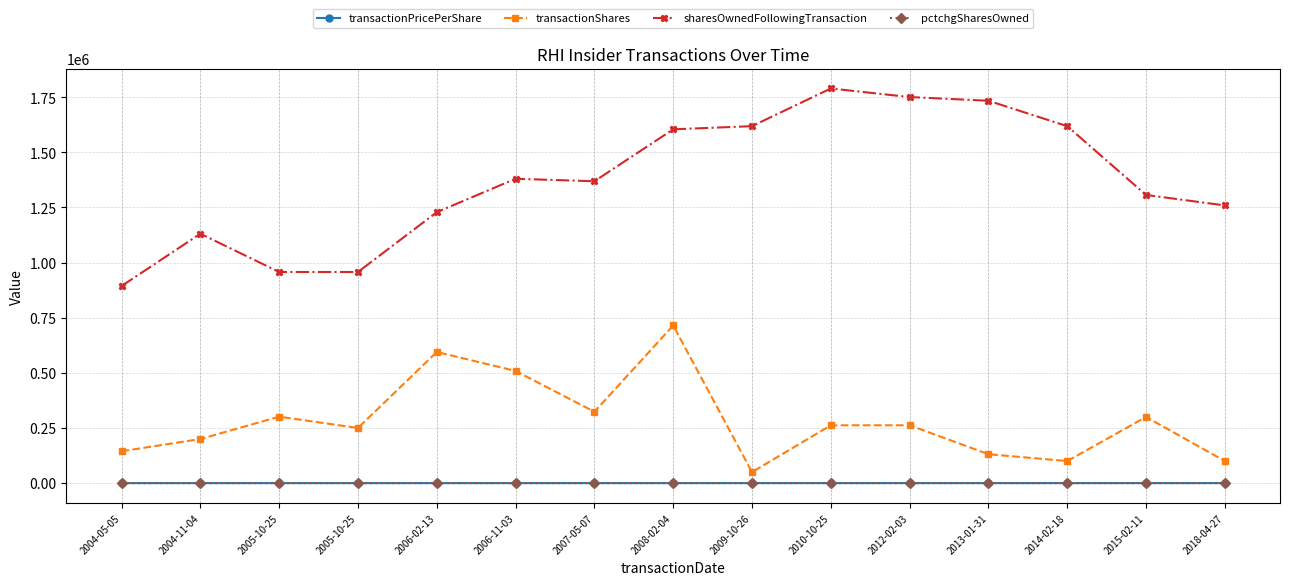

What is the difference between the transactionShares values at 2006-02-13 and 2015-02-11?

294548.0